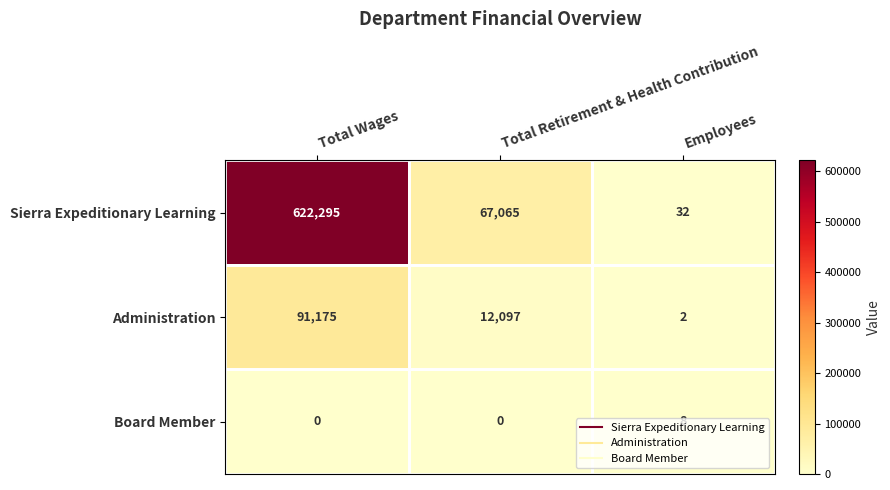

Which series has the largest total across all categories?

Sierra Expeditionary Learning